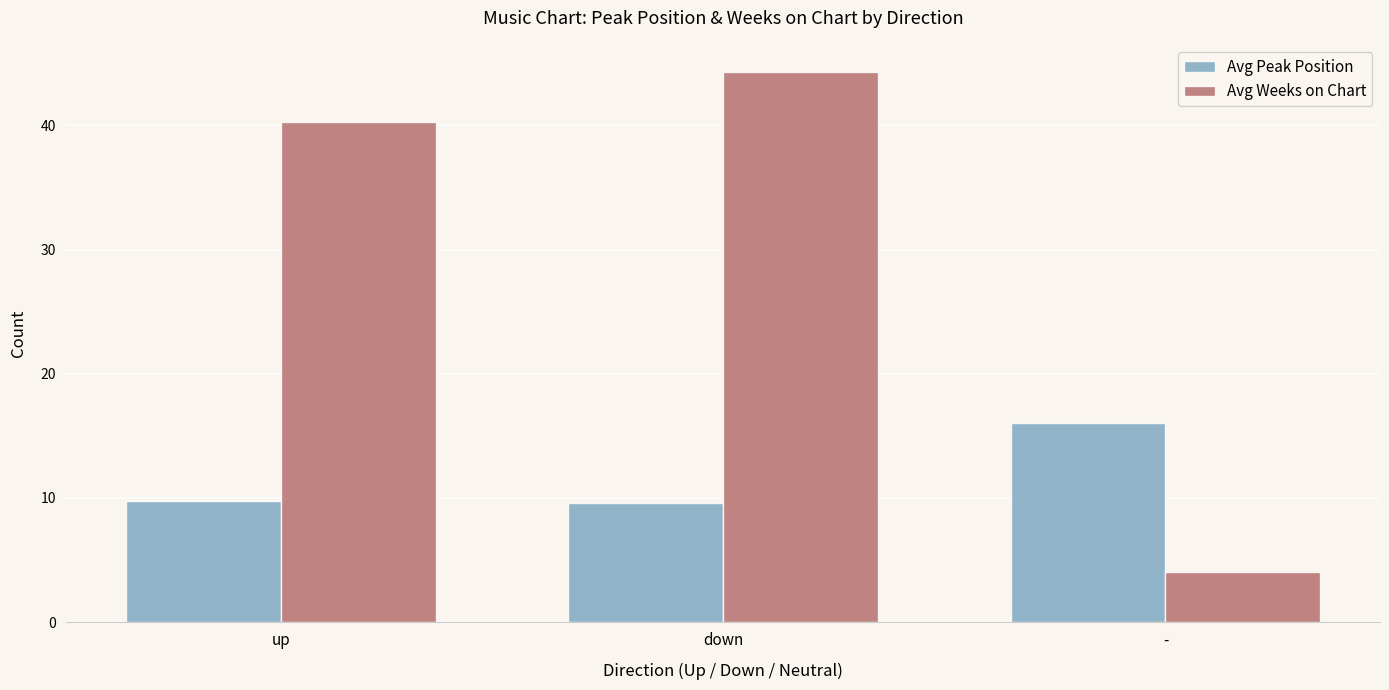

The Avg Weeks on Chart series shows 44.3 at down. True or false?

True